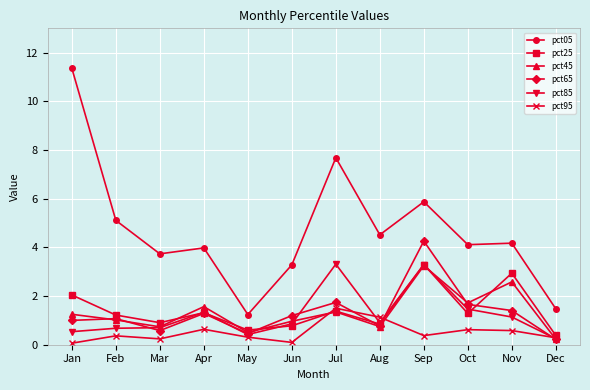

What is the difference between the maximum and minimum values in the pct45 series?

3.0